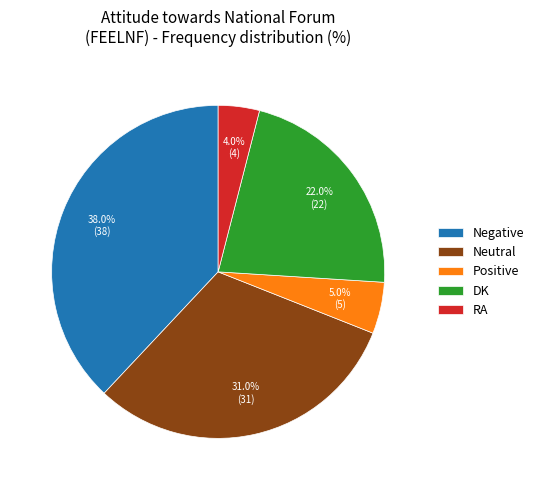

Approximately how many times larger is the value at RA compared to Negative?

0.1